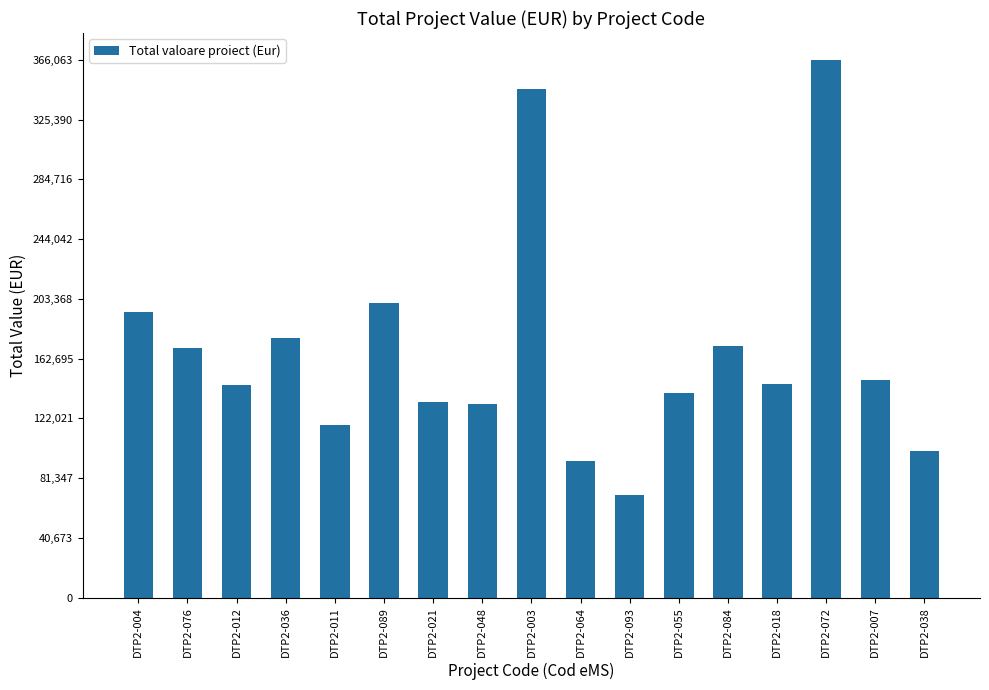

Approximately how many times larger is the value at DTP2-093 compared to DTP2-072?

0.2